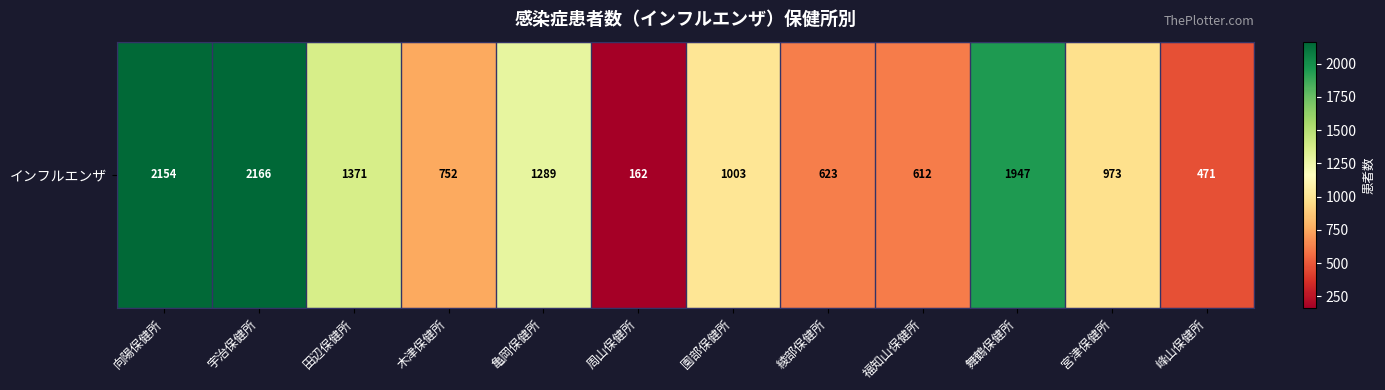

What is the change in value from 園部保健所 to 福知山保健所?

-391